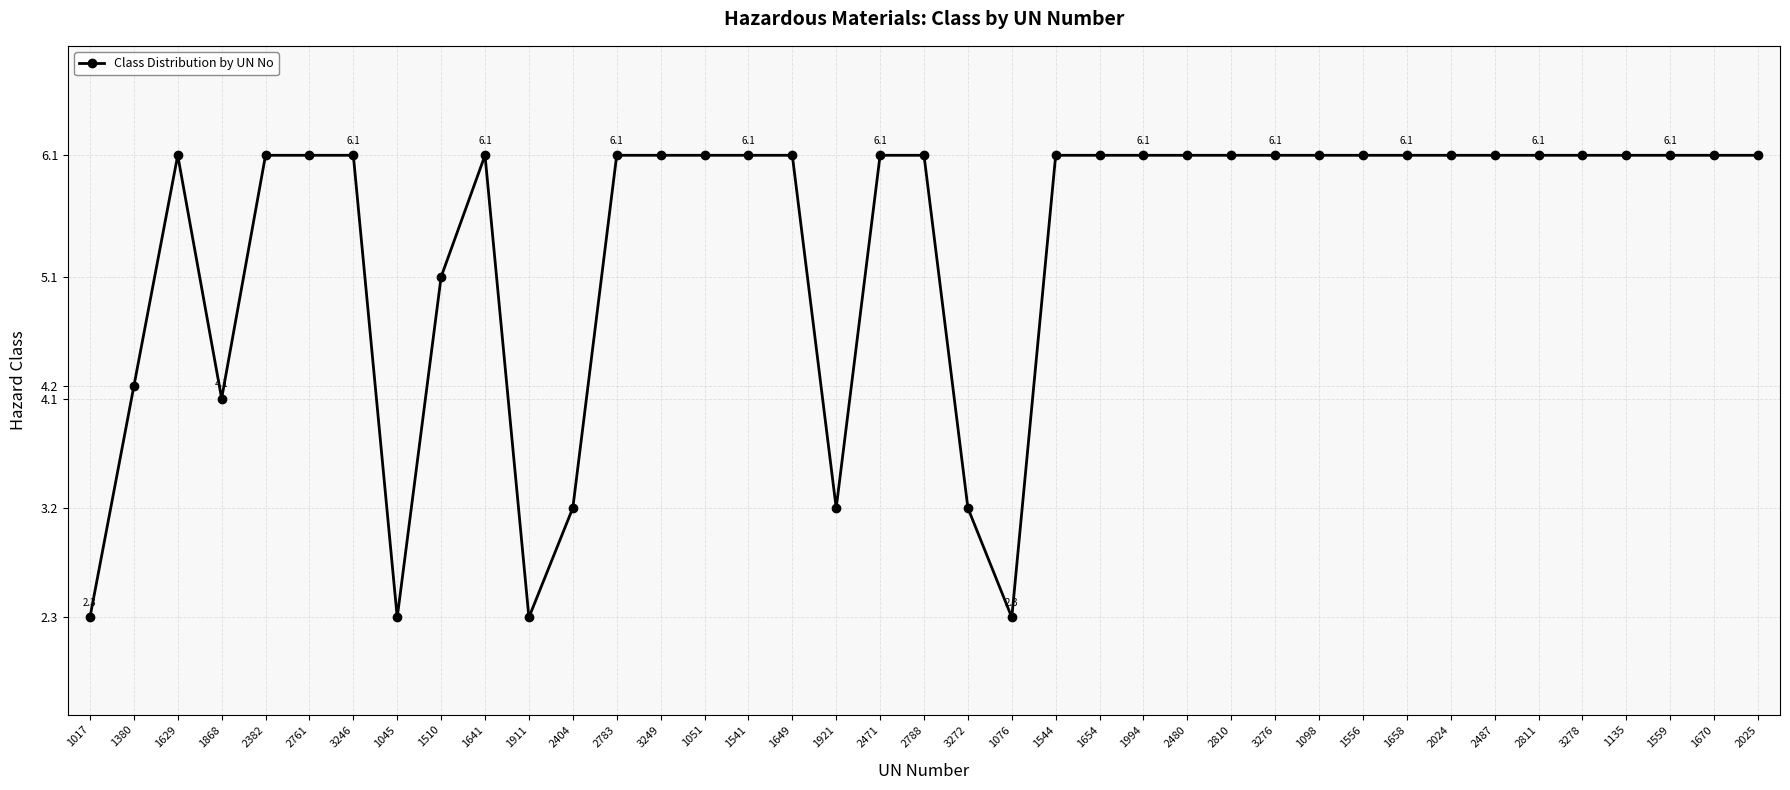

Does the chart have visible grid lines?

Yes